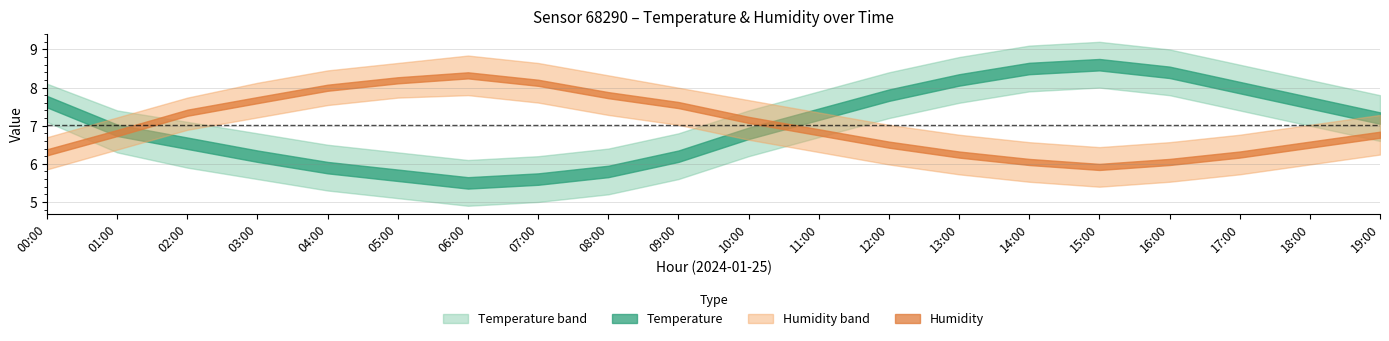

At which label does temperature_upper reach its peak?

15:00